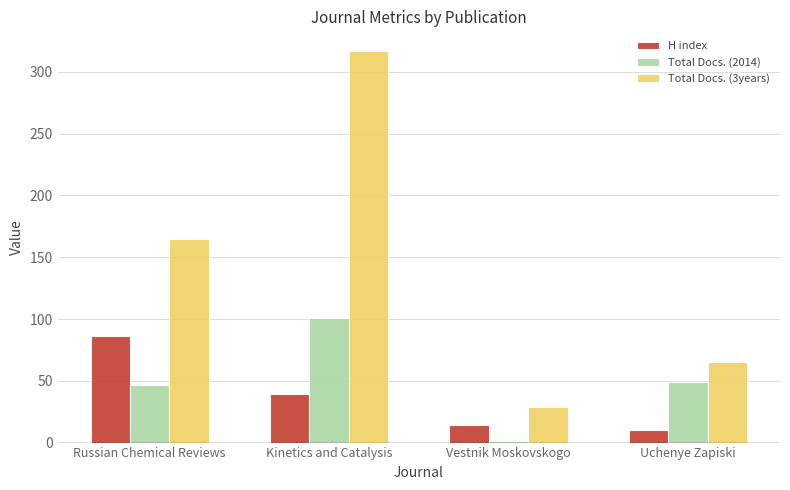

What is the maximum value for Total Docs. (3years)?

317